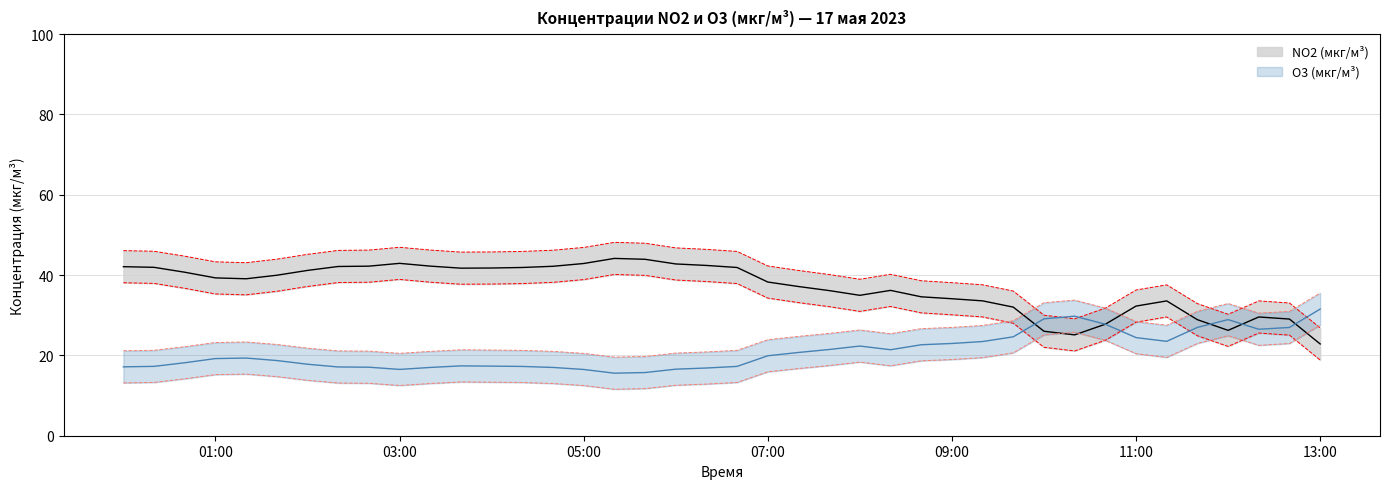

Where do O3 and NO2 first cross each other?

2023-05-17 09:40 and 2023-05-17 10:00